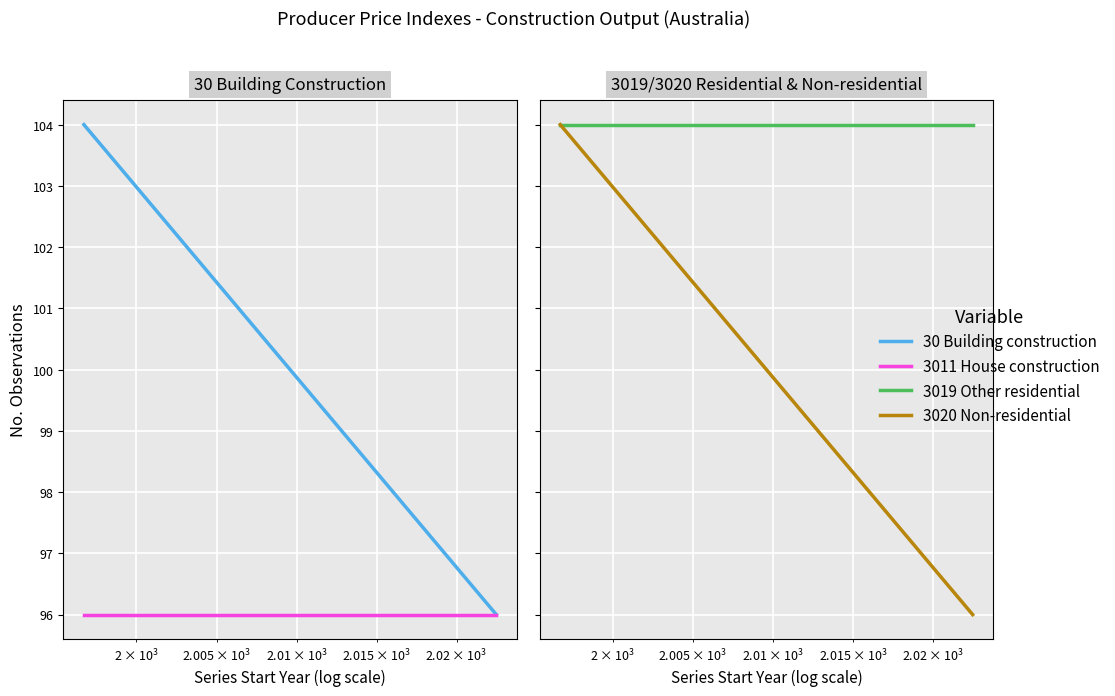

What is the highest value of the 3011 House construction series?

96